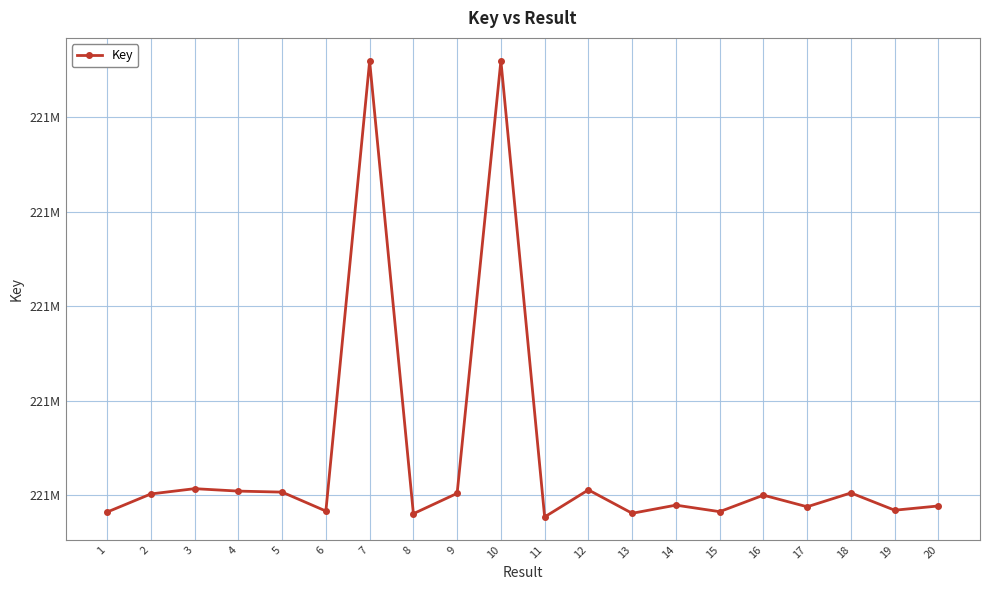

True or false: the data has more than 0 interior local peaks.

True